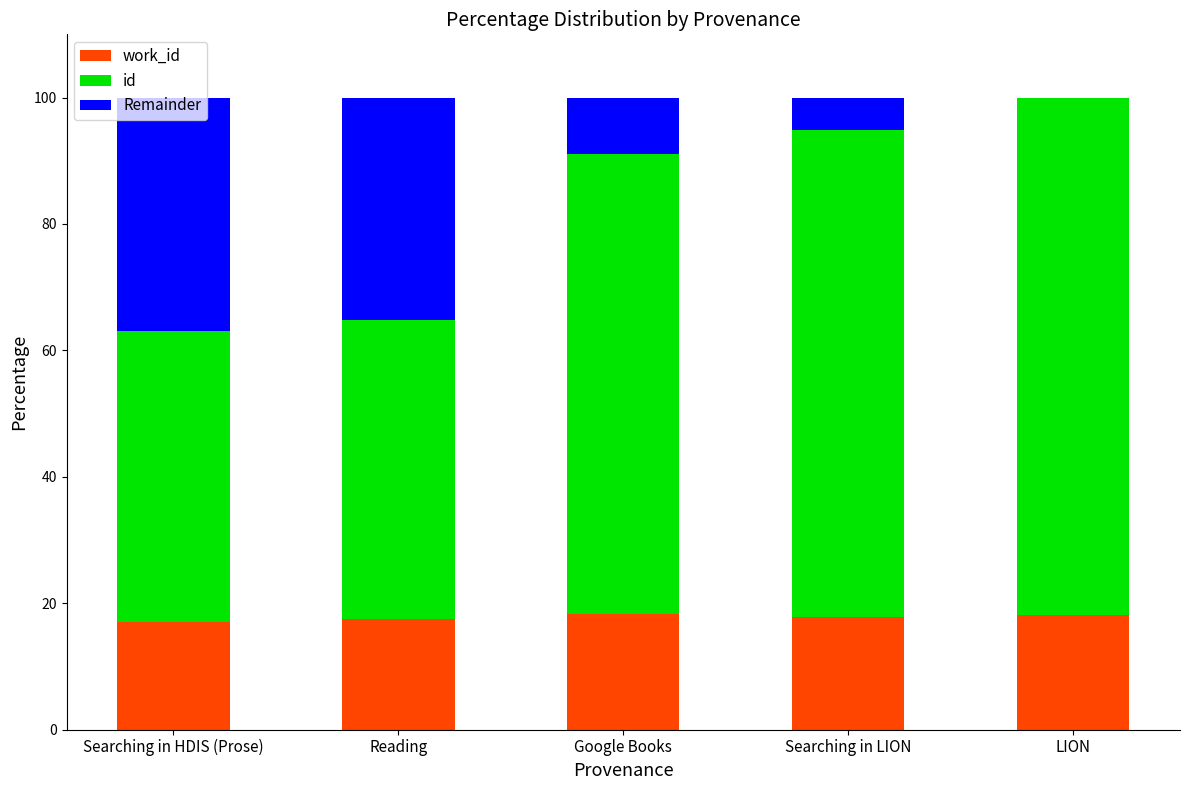

What is the total value across all series at Searching in HDIS (Prose)?

100.0